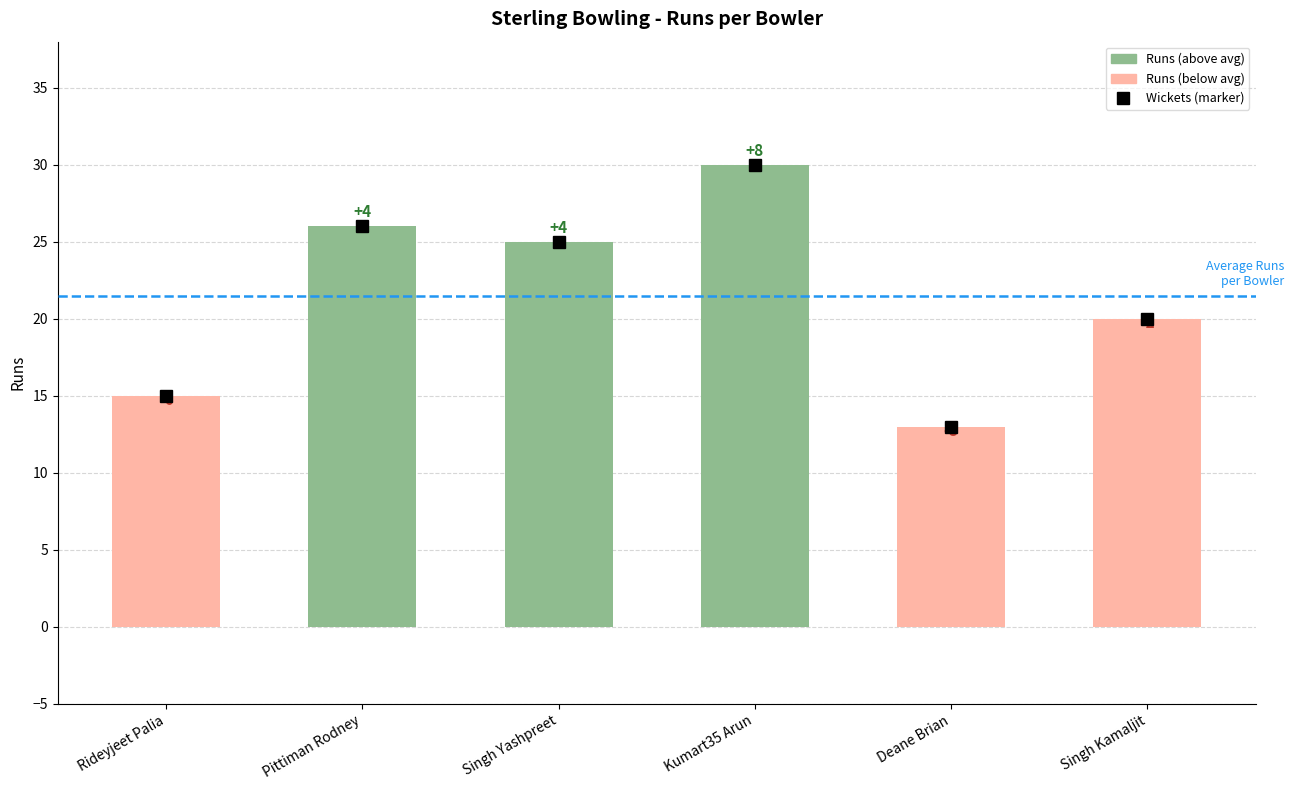

What is the difference between the maximum and second lowest values?

15